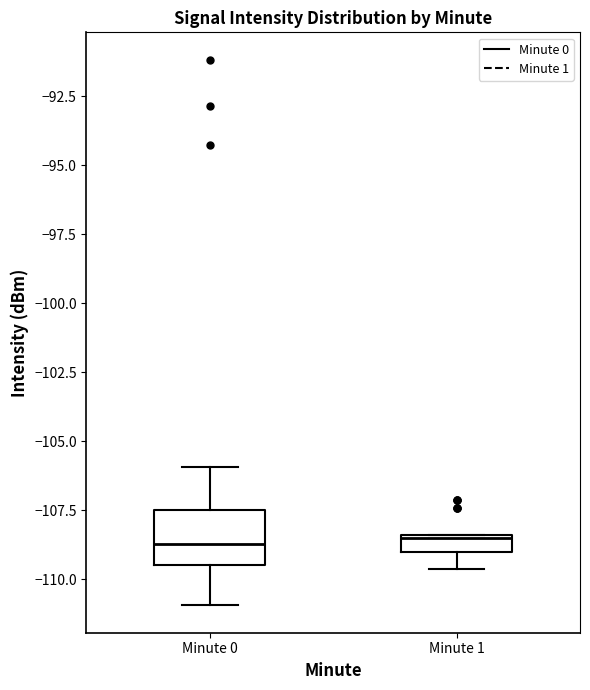

Comparing the boxes themselves (not the whiskers), which one is the tallest?

Minute 0